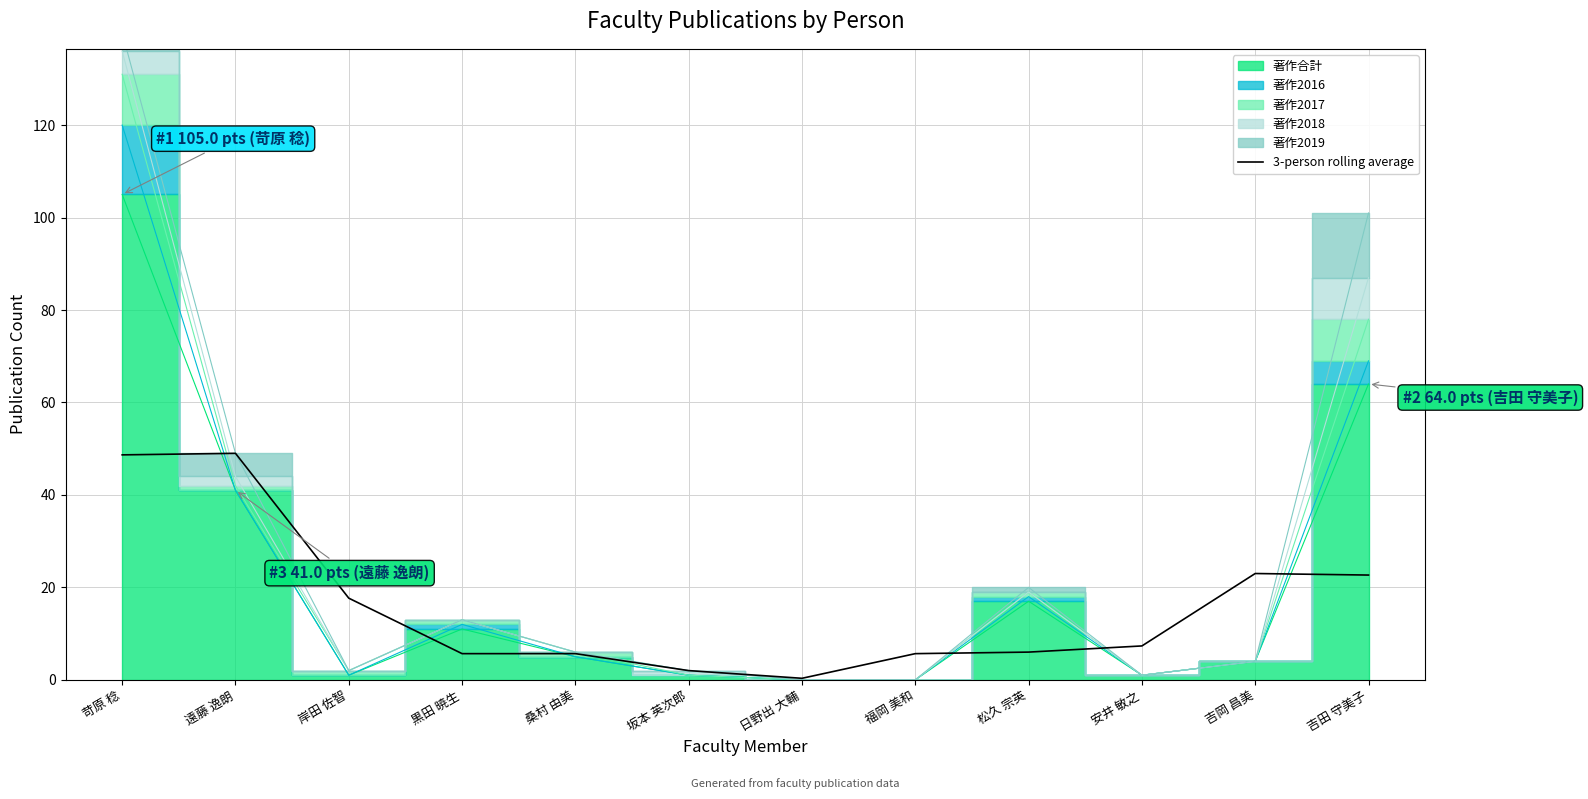

What is the highest value of the 3-person rolling average series?

49.0